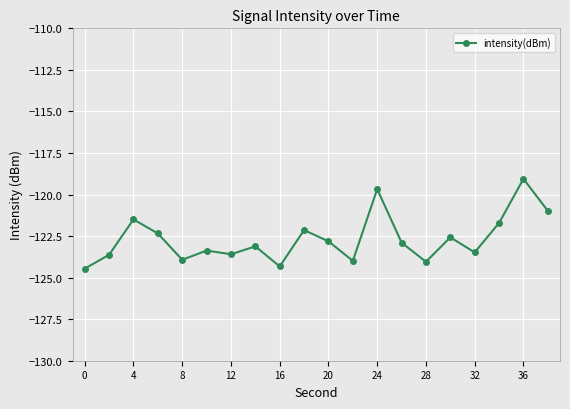

What is the value of the 4th point from the left?

-122.3